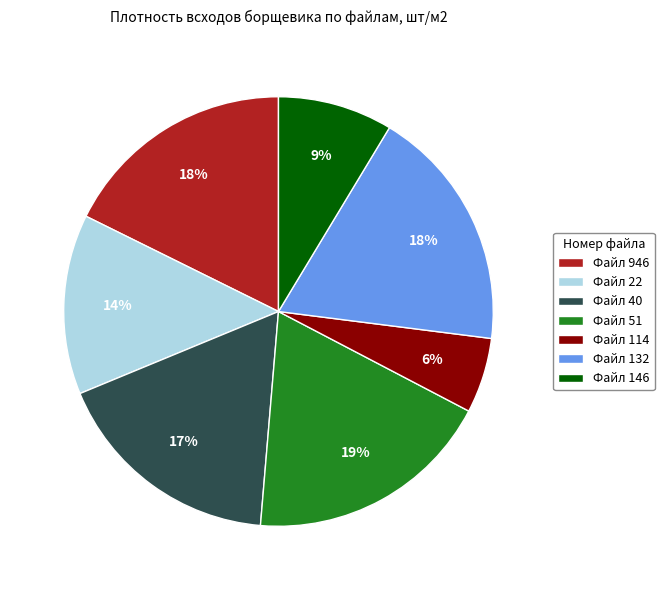

How many segments does this pie chart have?

7